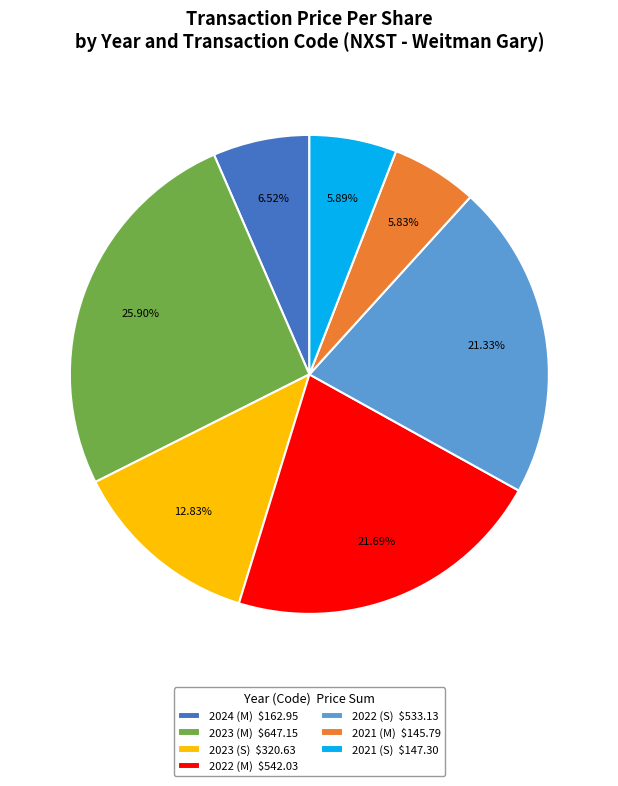

Is 2021 (M) $145.79 the majority of the pie?

No